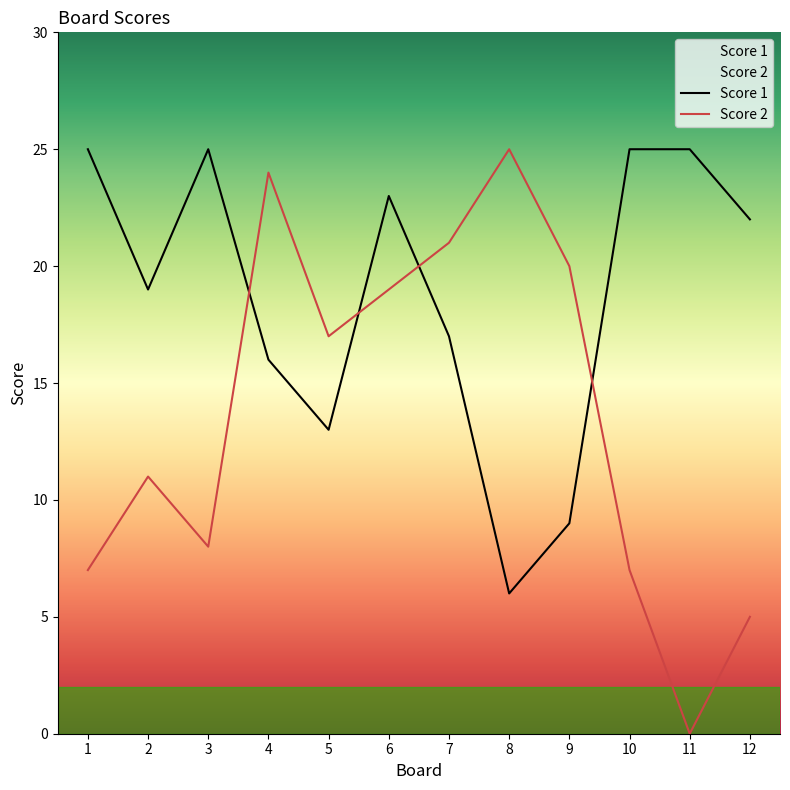

What is the greatest value displayed?

25